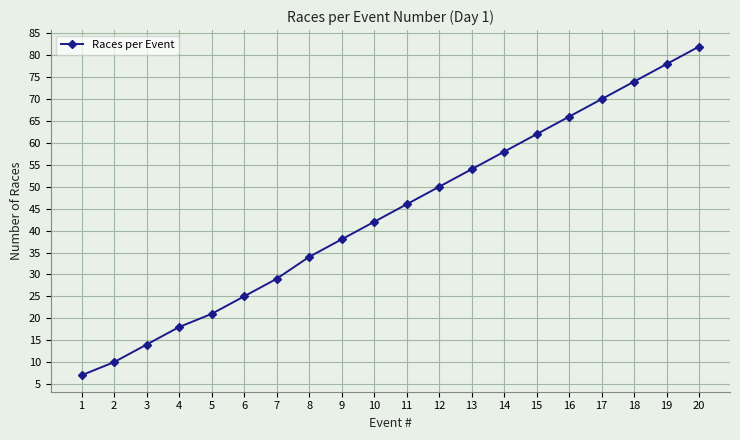

How many categories are shown in the chart?

20